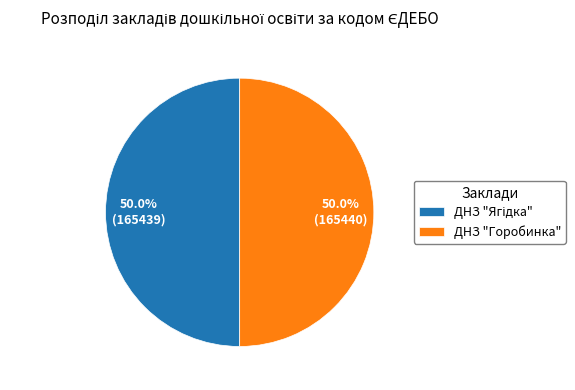

How much of the chart is everything except ДНЗ "Горобинка"?

50.0%